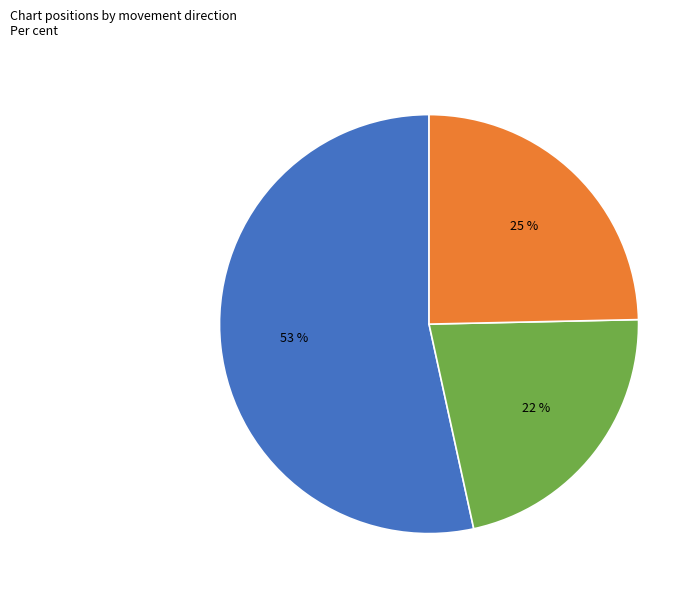

Is there a majority slice in this chart?

Yes